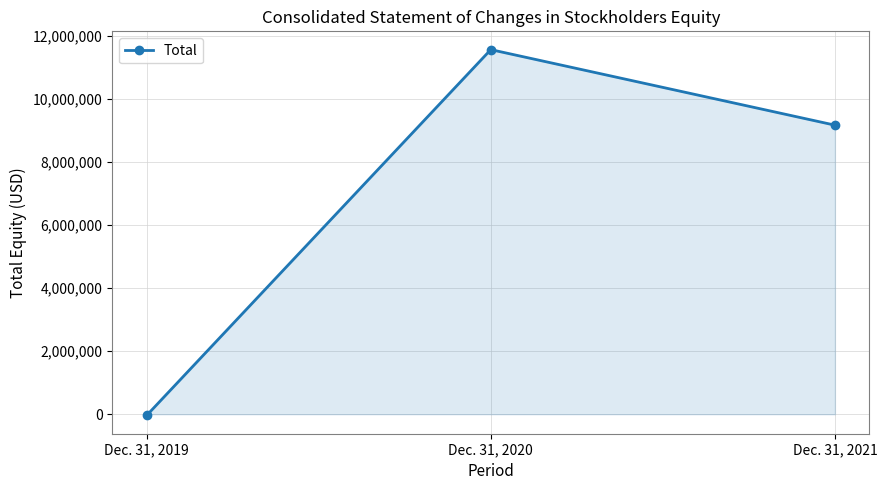

How many categories are shown in the chart?

3